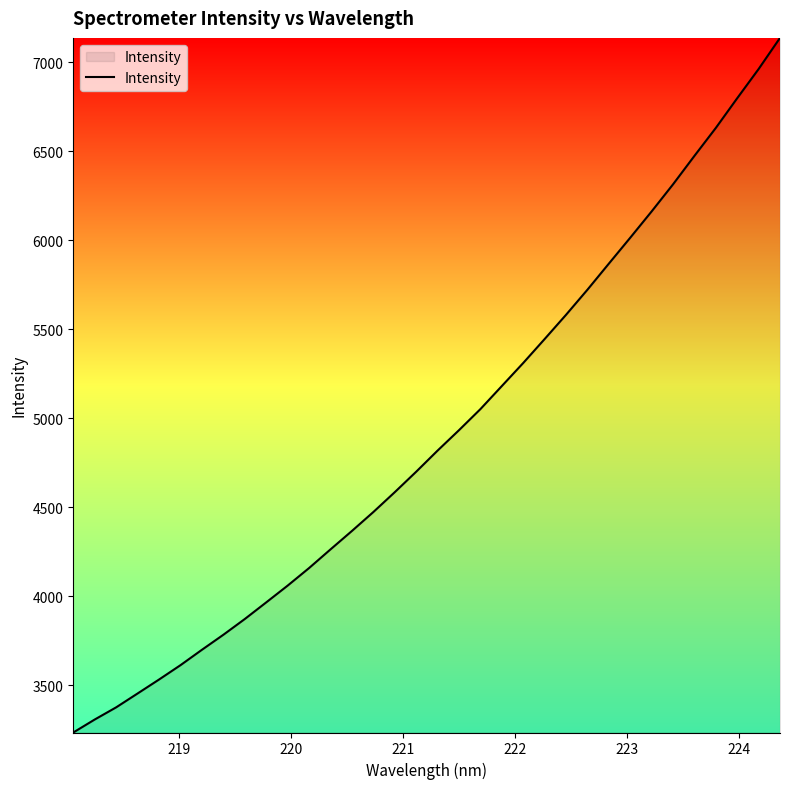

What is the smallest value displayed?

3233.5